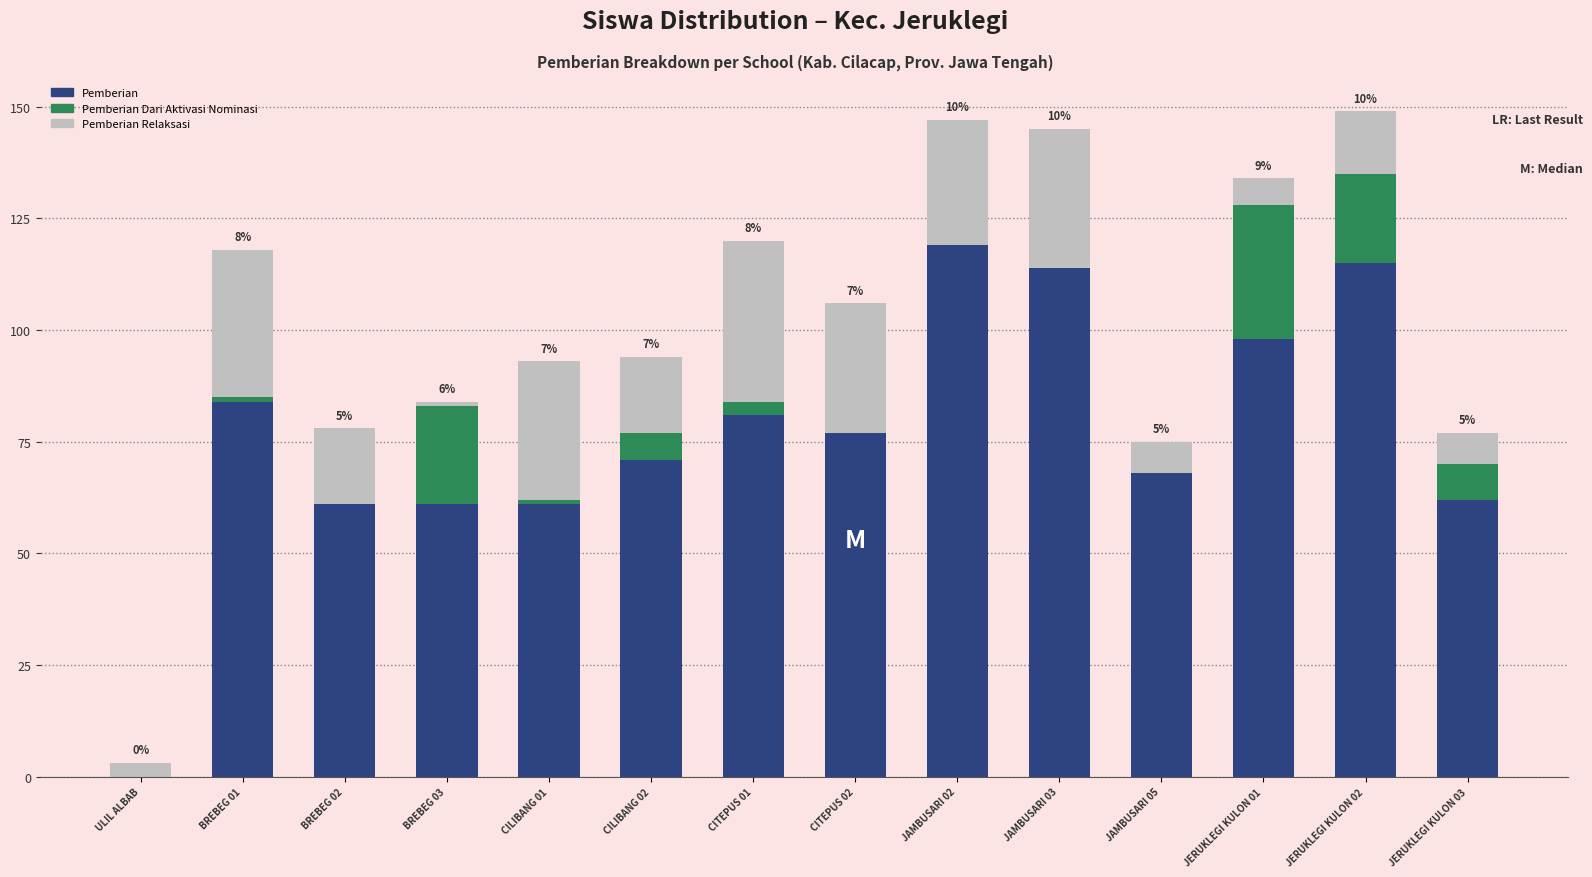

What is the sum of all Pemberian values?

1072